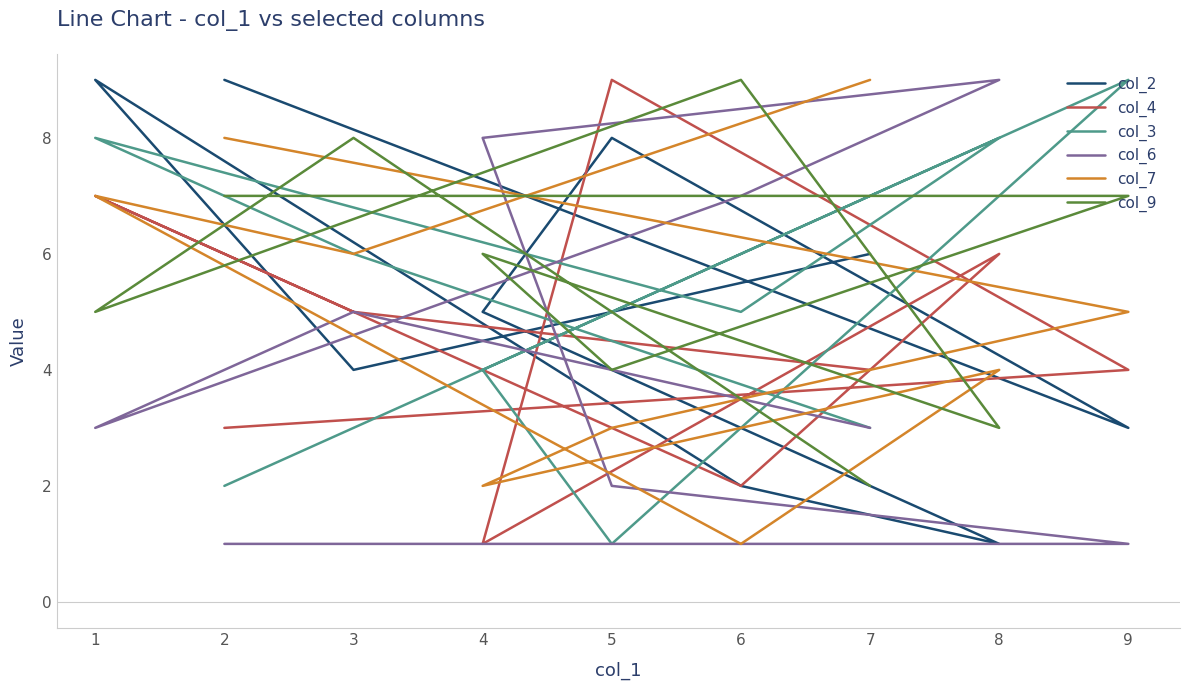

Reading right to left, extract all data points from this chart.

col_2: 6	4	9	2	1	5	8	3	9
col_4: 4	5	7	2	6	1	9	4	3
col_3: 3	6	8	5	8	4	1	9	2
col_6: 3	5	3	7	9	8	2	1	1
col_7: 9	6	7	1	4	2	3	5	8
col_9: 2	8	5	9	3	6	4	7	7